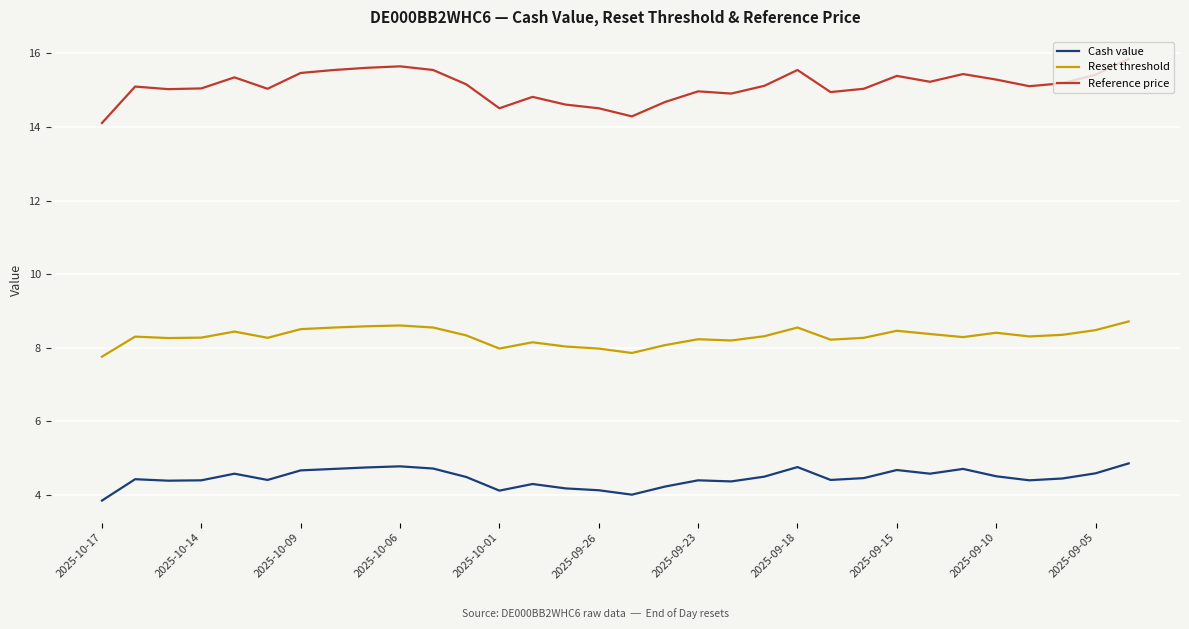

Which series has the widest spread of values?

Reference price